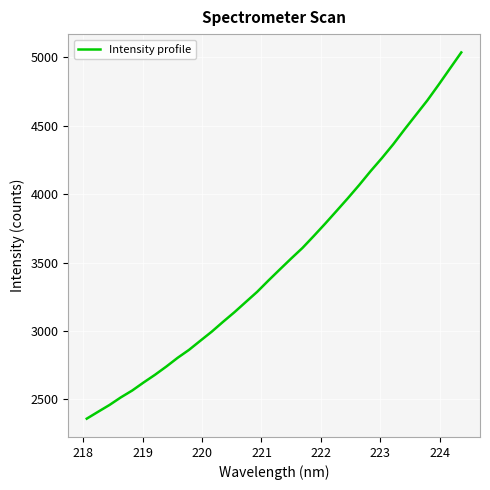

What is the maximum value shown in the chart?

5037.0